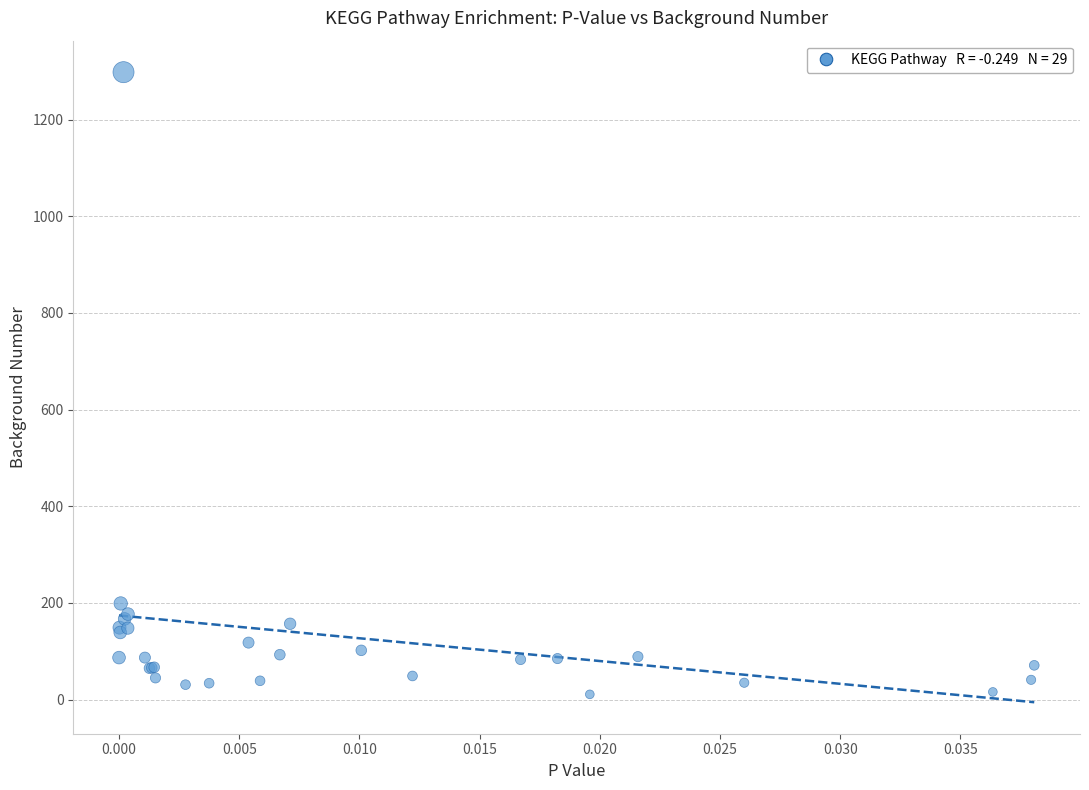

What Y value in the scatter plot is closest to 654?

199